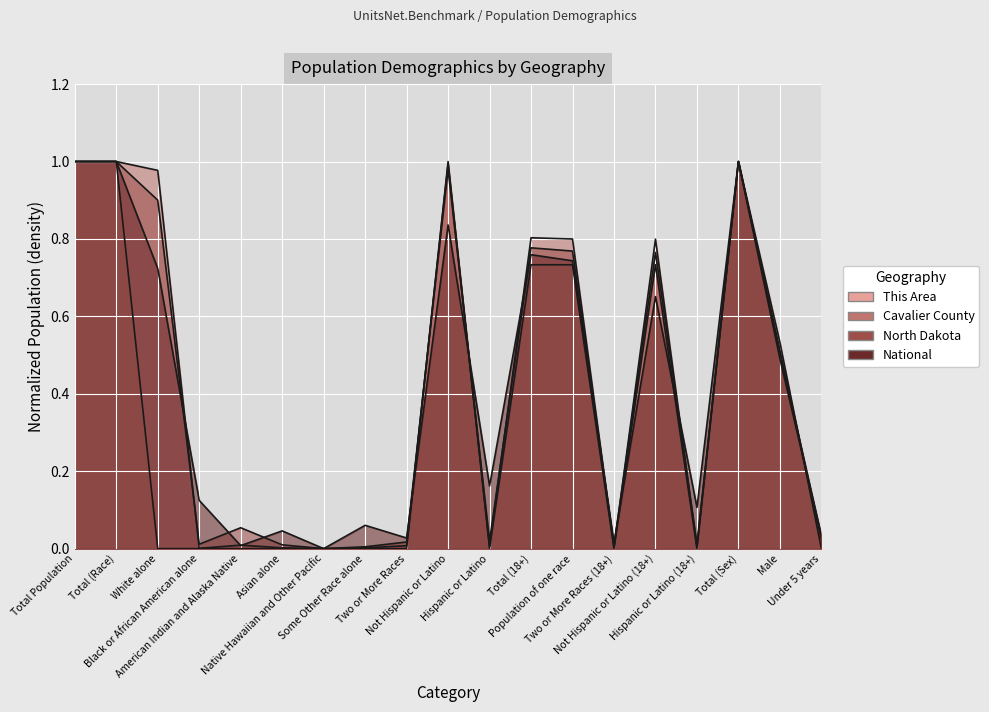

Reading left to right, extract all data points from this chart.

This Area: Total Population=1.0	Total (Race)=1.0	White alone=0.0	Black or African American alone=0.0	American Indian and Alaska Native=0.0	Asian alone=0.0	Native Hawaiian and Other Pacific=0.0	Some Other Race alone=0.0	Two or More Races=0.0	Not Hispanic or Latino=1.0	Hispanic or Latino=0.0	Total (18+)=0.7	Population of one race=0.7	Two or More Races (18+)=0.0	Not Hispanic or Latino (18+)=0.7	Hispanic or Latino (18+)=0.0	Total (Sex)=1.0	Male=0.5	Under 5 years=0.0
Cavalier County: Total Population=1.0	Total (Race)=1.0	White alone=1.0	Black or African American alone=0.0	American Indian and Alaska Native=0.0	Asian alone=0.0	Native Hawaiian and Other Pacific=0.0	Some Other Race alone=0.0	Two or More Races=0.0	Not Hispanic or Latino=1.0	Hispanic or Latino=0.0	Total (18+)=0.8	Population of one race=0.8	Two or More Races (18+)=0.0	Not Hispanic or Latino (18+)=0.8	Hispanic or Latino (18+)=0.0	Total (Sex)=1.0	Male=0.5	Under 5 years=0.0
North Dakota: Total Population=1.0	Total (Race)=1.0	White alone=0.9	Black or African American alone=0.0	American Indian and Alaska Native=0.1	Asian alone=0.0	Native Hawaiian and Other Pacific=0.0	Some Other Race alone=0.0	Two or More Races=0.0	Not Hispanic or Latino=1.0	Hispanic or Latino=0.0	Total (18+)=0.8	Population of one race=0.8	Two or More Races (18+)=0.0	Not Hispanic or Latino (18+)=0.8	Hispanic or Latino (18+)=0.0	Total (Sex)=1.0	Male=0.5	Under 5 years=0.0
National: Total Population=1.0	Total (Race)=1.0	White alone=0.7	Black or African American alone=0.1	American Indian and Alaska Native=0.0	Asian alone=0.0	Native Hawaiian and Other Pacific=0.0	Some Other Race alone=0.1	Two or More Races=0.0	Not Hispanic or Latino=0.8	Hispanic or Latino=0.2	Total (18+)=0.8	Population of one race=0.7	Two or More Races (18+)=0.0	Not Hispanic or Latino (18+)=0.7	Hispanic or Latino (18+)=0.1	Total (Sex)=1.0	Male=0.5	Under 5 years=0.0